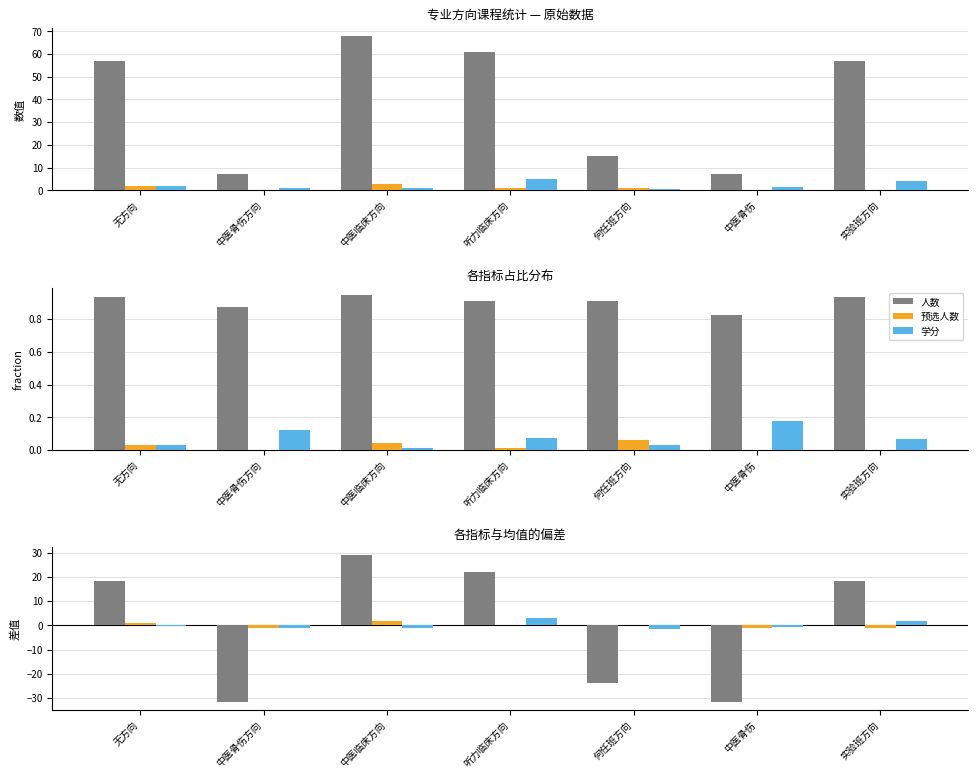

Is it true that 预选人数 equals -1.3 at 实验班方向?

False